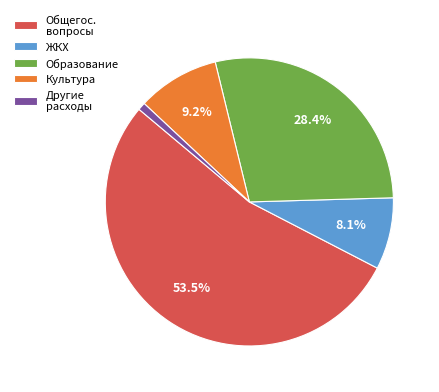

What is the total percentage of Культура and ЖКХ?

17.3%